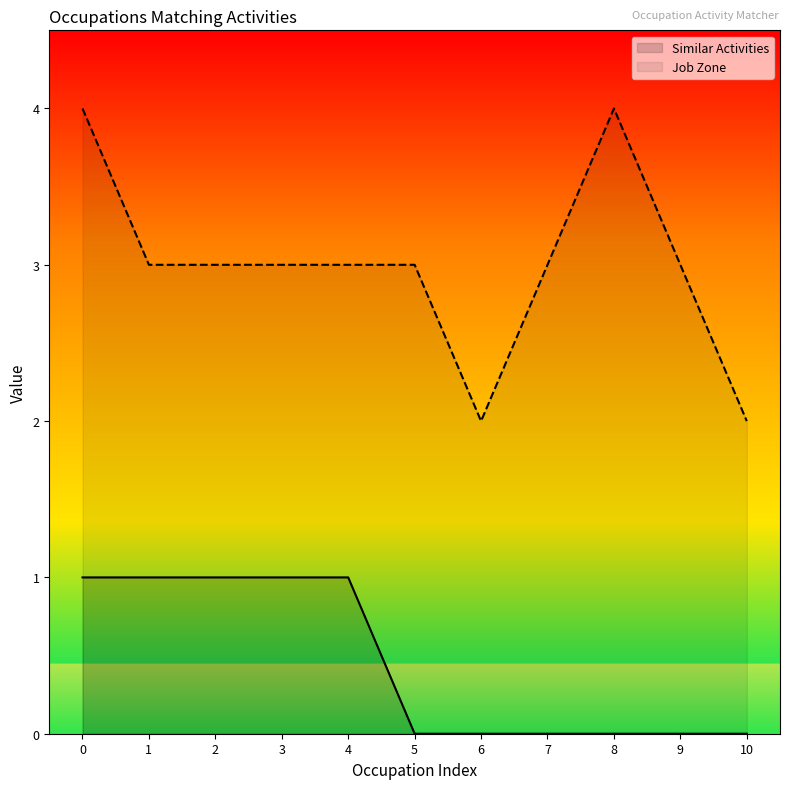

True or false: Similar Activities and Job Zone intersect in this chart.

False